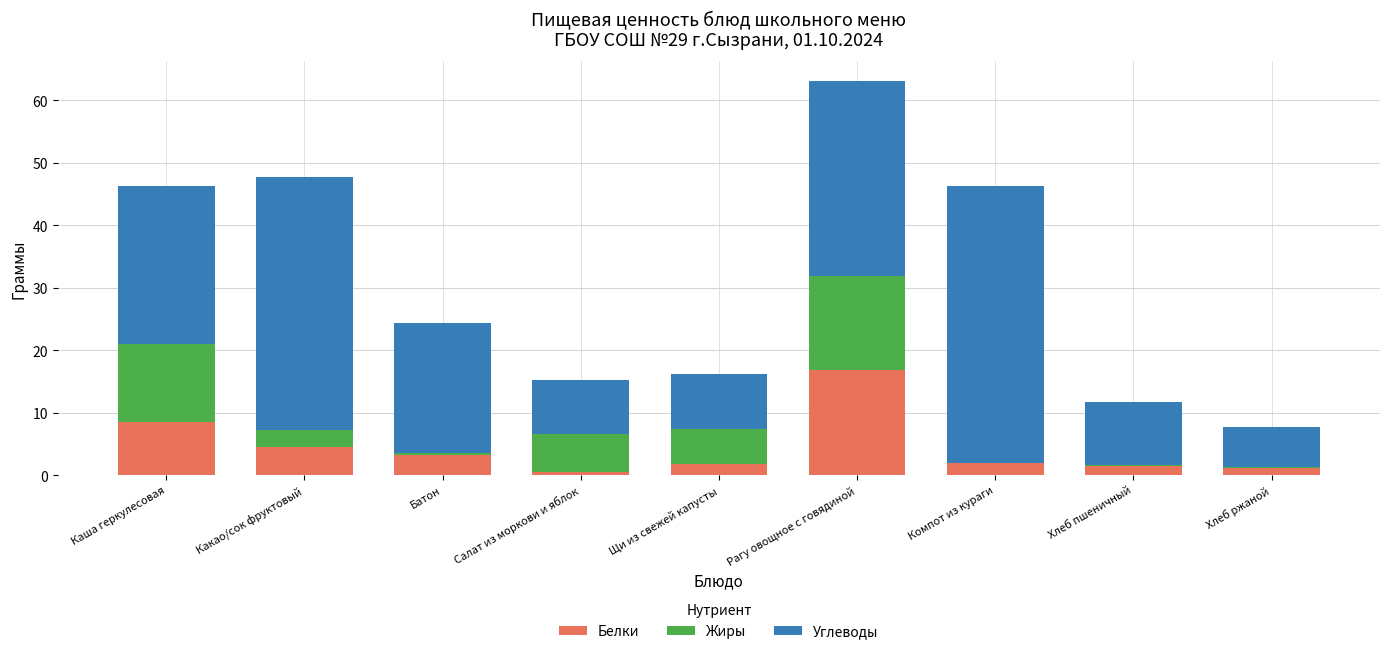

Is it true that Белки equals 1.9 at Какао/сок фруктовый?

False